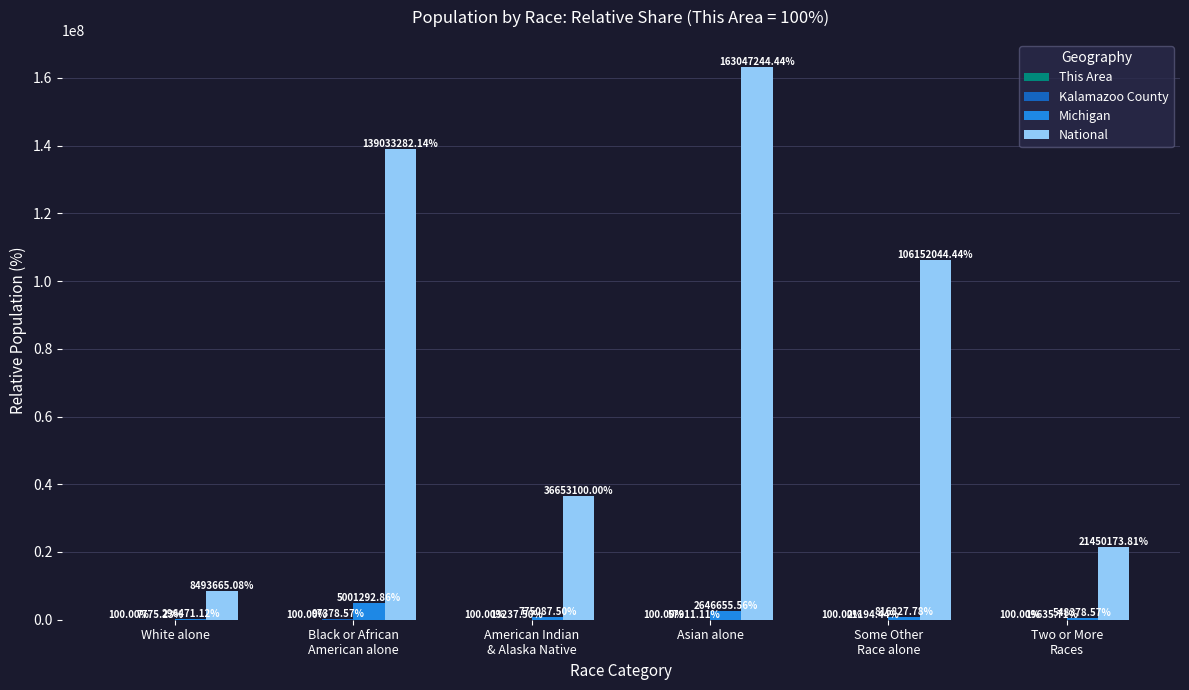

Does the chart contain stacked bars?

No